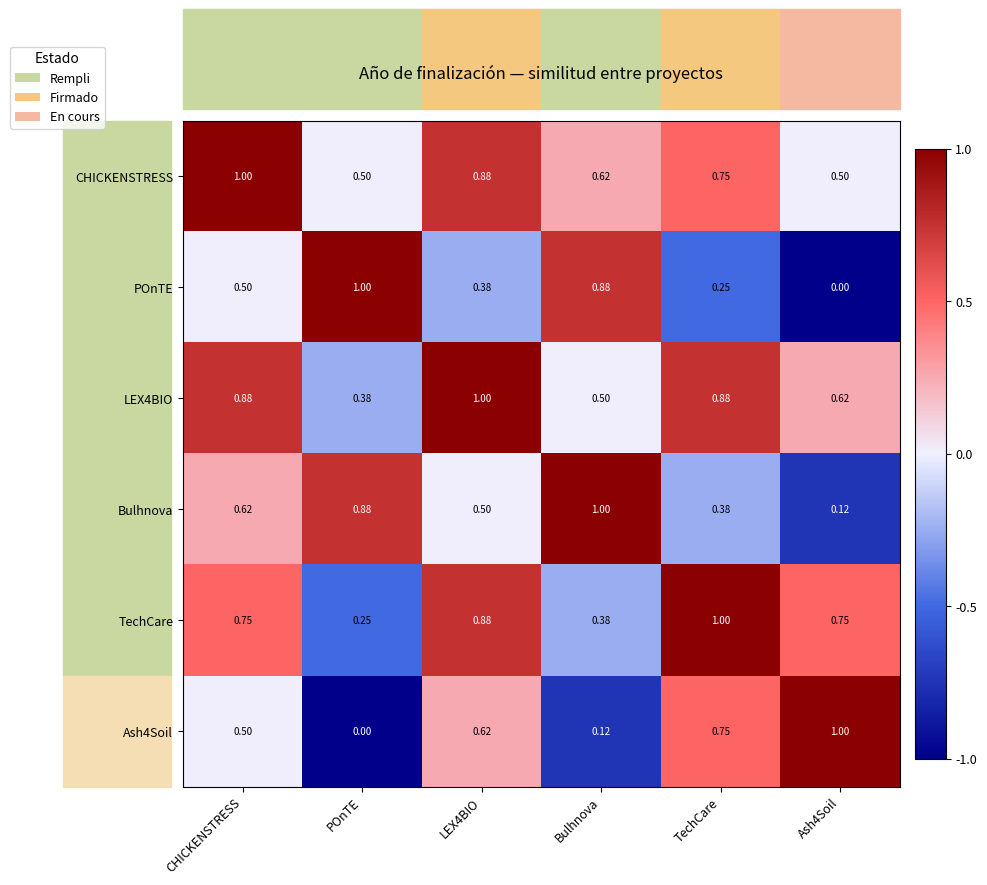

Which category has the highest value in the Bulhnova series?

Bulhnova